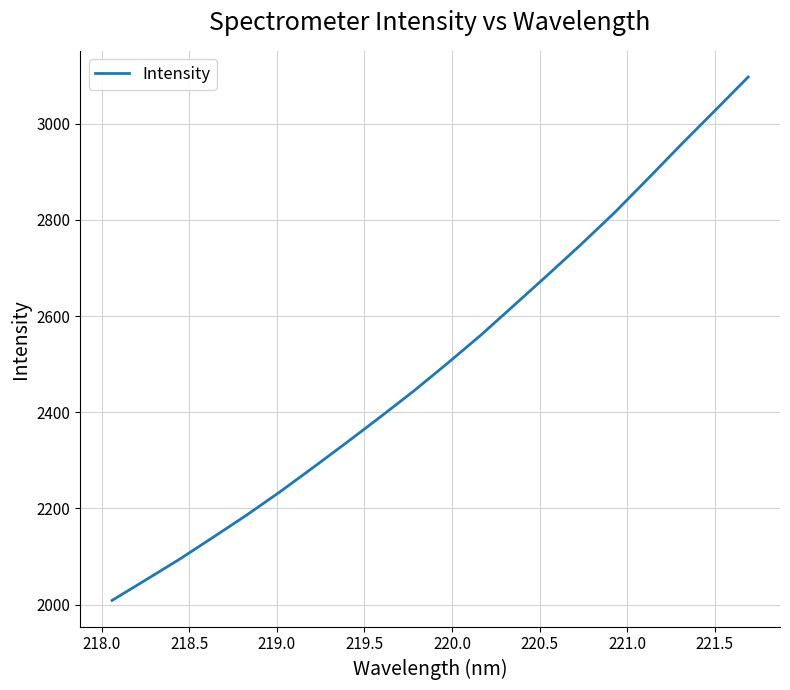

What is the smallest value displayed?

2008.8